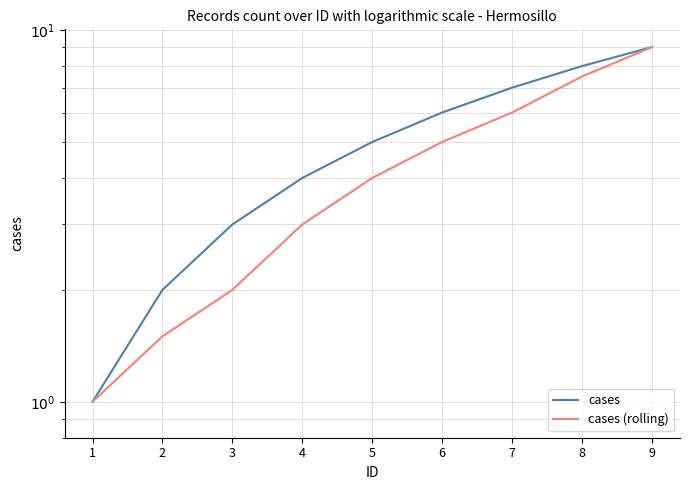

What is the difference between the maximum and minimum values in the cases (rolling) series?

8.0